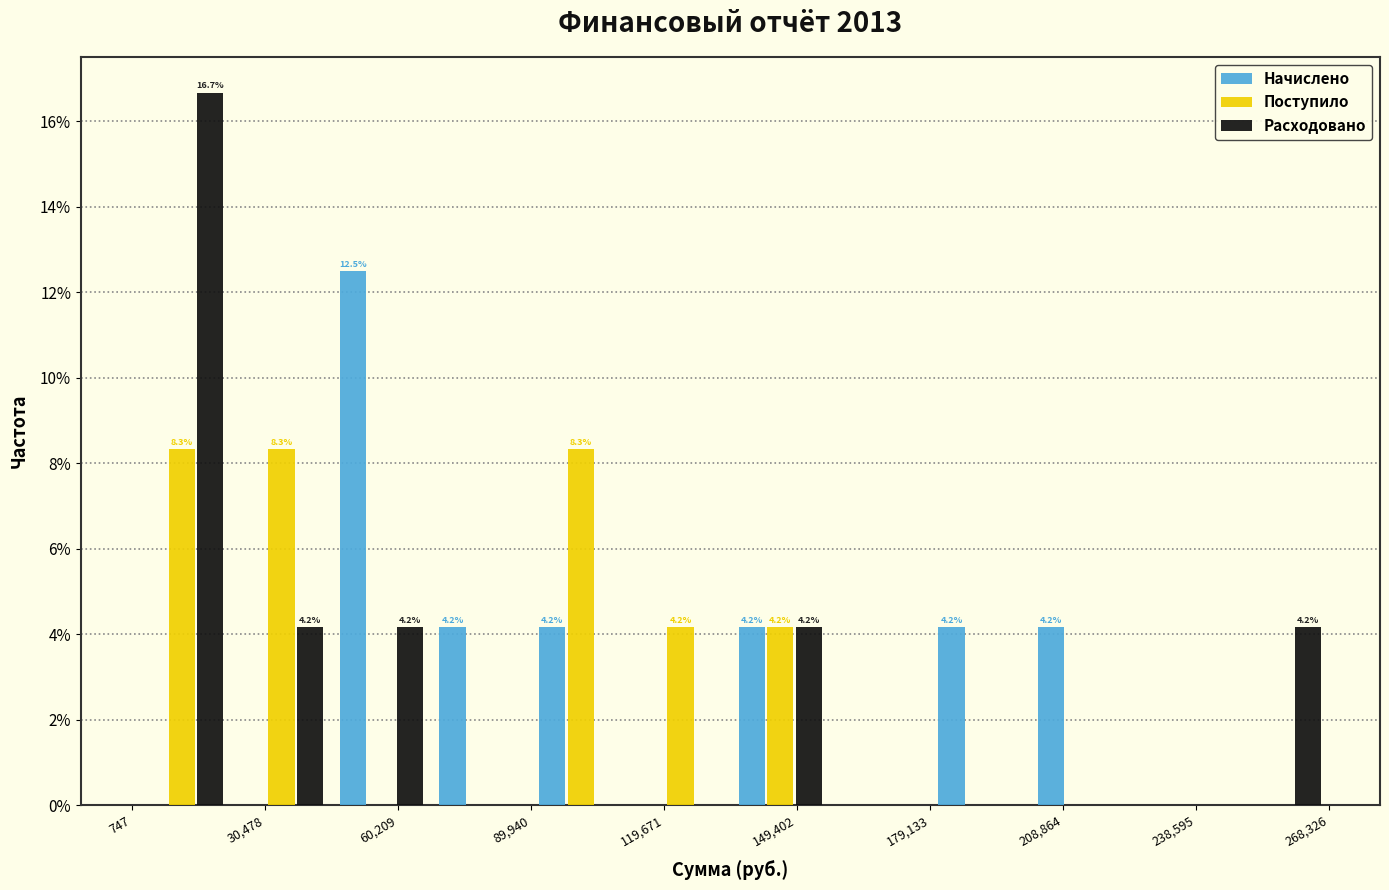

In the Начислено series, which range on the x-axis has the tallest bar?

45000 to 70000